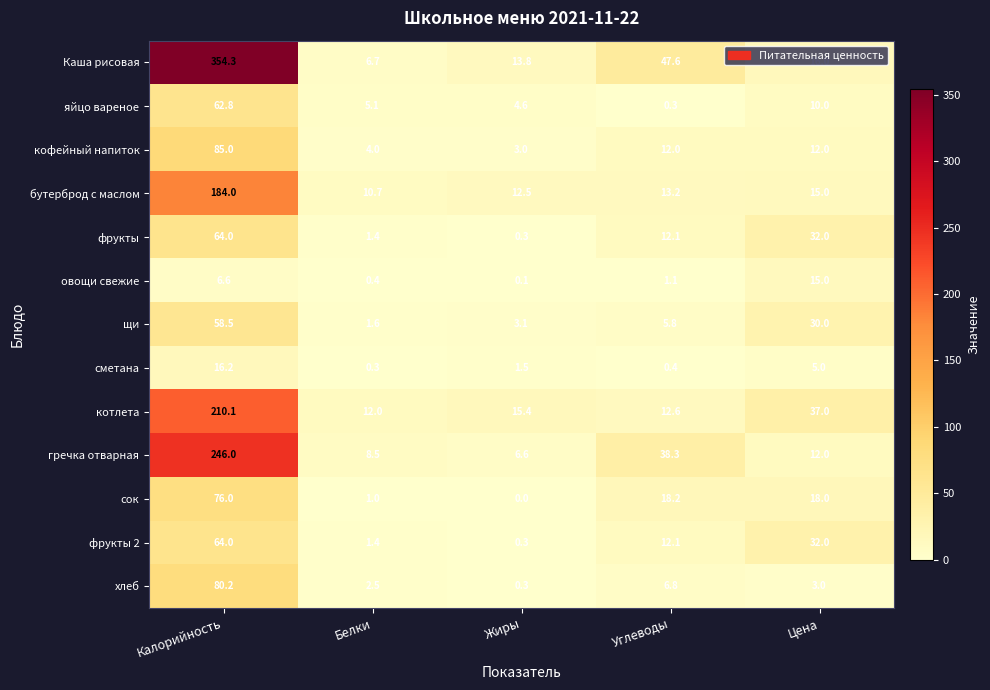

True or false: котлета has a value of 210.1 at Калорийность.

True